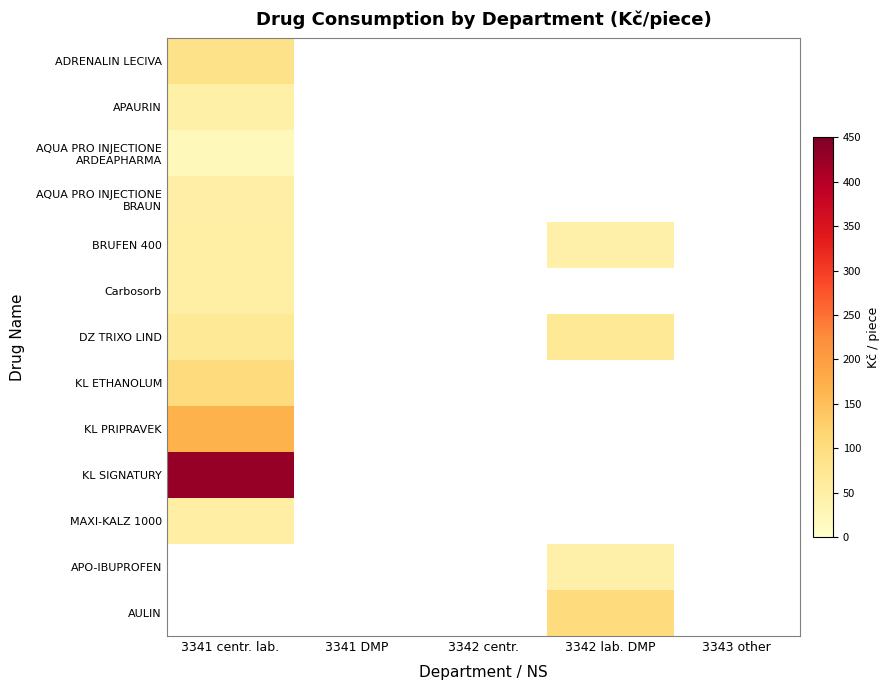

At which label is MAXI-KALZ 1000 closest to 50?

3341 centr. lab.